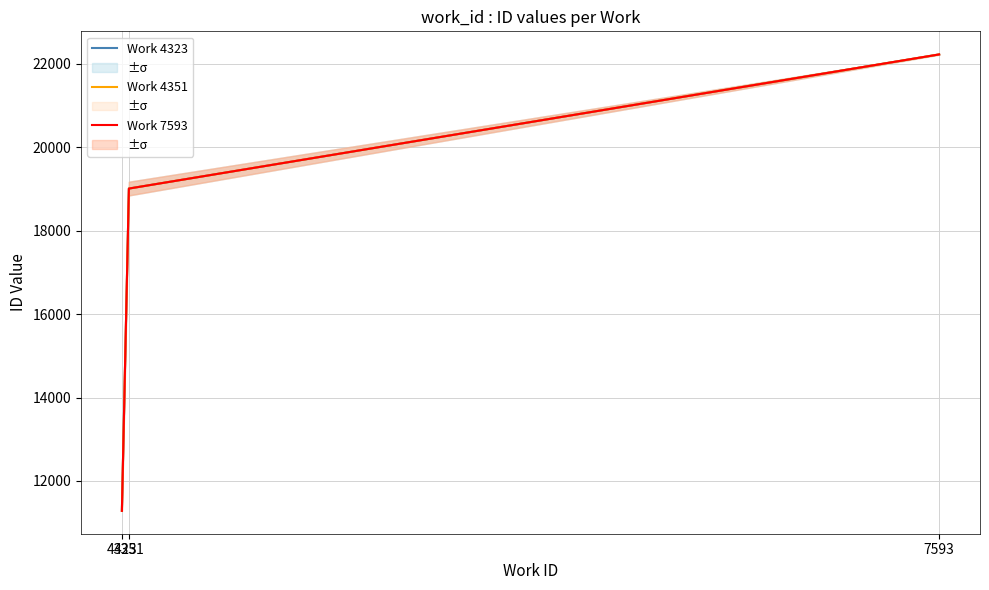

Which has a higher value, 7593 or 4351?

7593